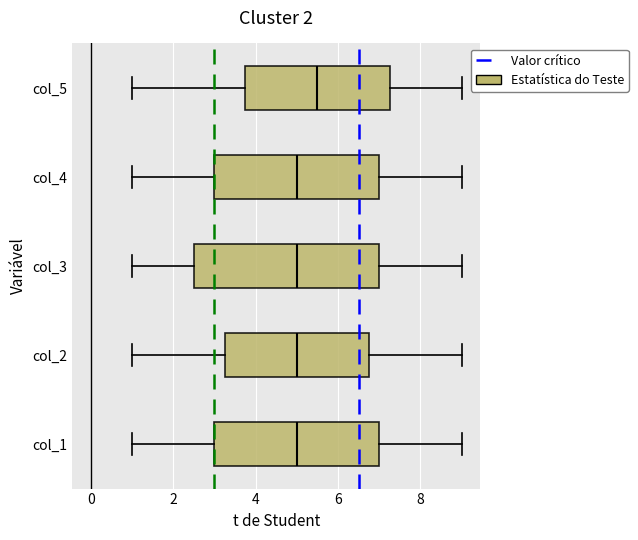

Reading bottom to top, read every box against the x-axis: the position of its median line, the range the box covers, and the ends of its whiskers. The values are not printed on the chart, so give them approximately, as read against the axis.

col_1: median 5.0, box 3.0 to 7.0, whiskers 1.0 to 9.0
col_2: median 5.0, box 3.2 to 6.8, whiskers 1.0 to 9.0
col_3: median 5.0, box 2.6 to 7.0, whiskers 1.0 to 9.0
col_4: median 5.0, box 3.0 to 7.0, whiskers 1.0 to 9.0
col_5: median 5.6, box 3.8 to 7.2, whiskers 1.0 to 9.0